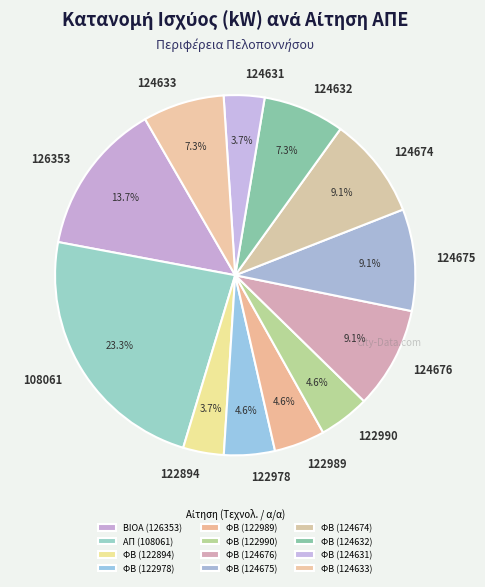

What is the smallest slice in the pie chart?

ΦΒ (122894)